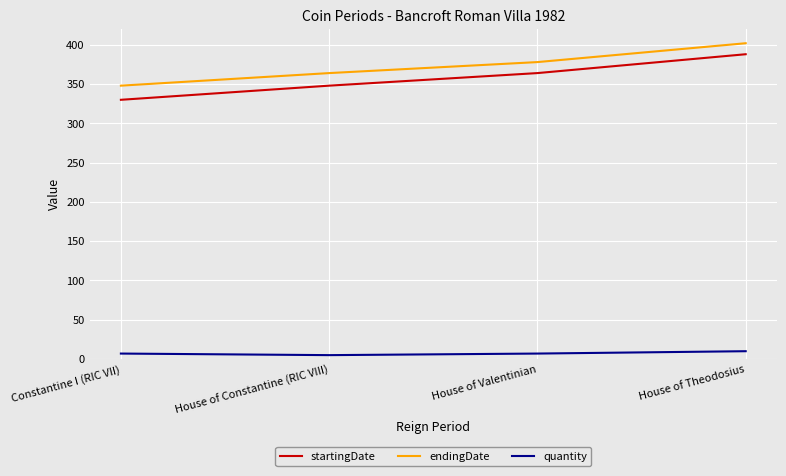

What is the difference between the maximum and second lowest values in the startingDate series?

40